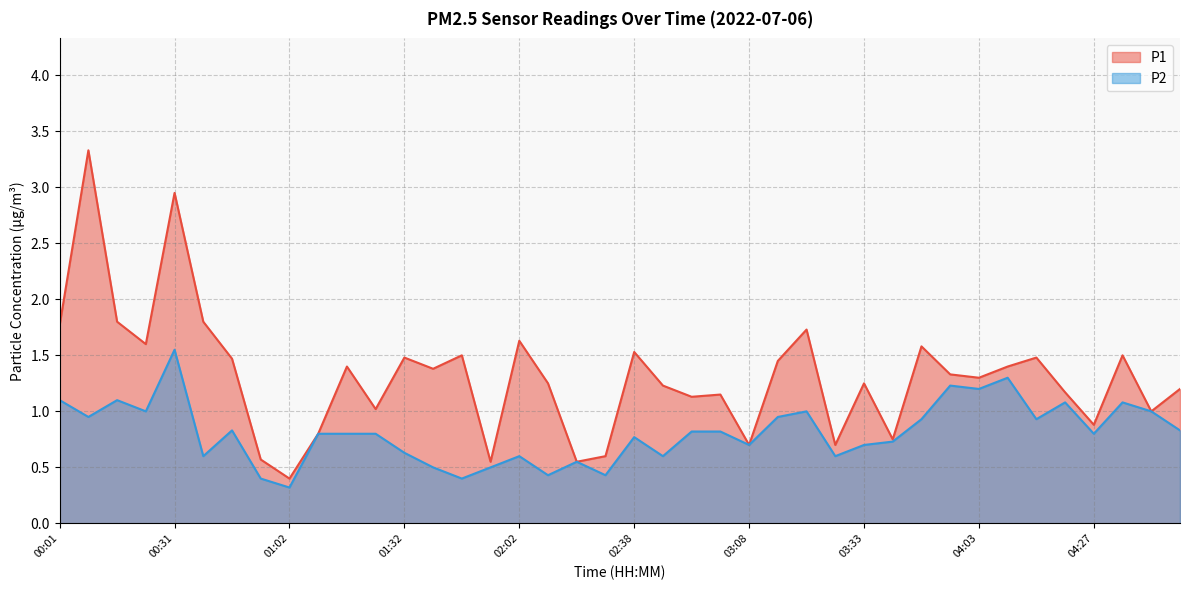

True or false: P2 and P1 cross at least once.

False